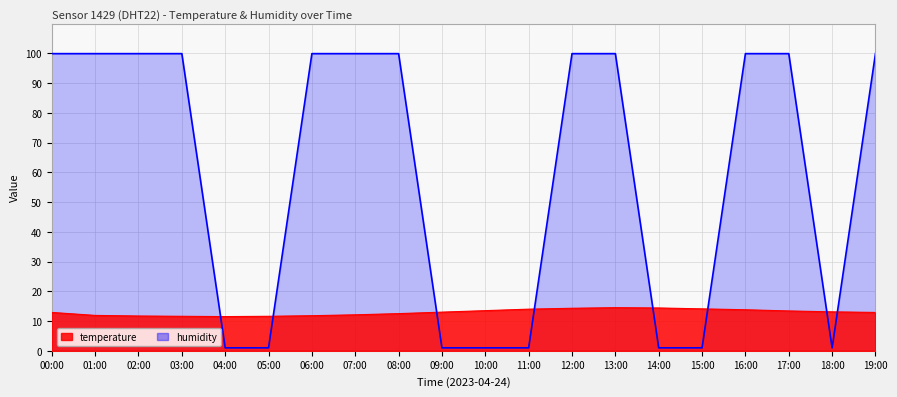

The humidity series shows 175.0 at 16:00. True or false?

False